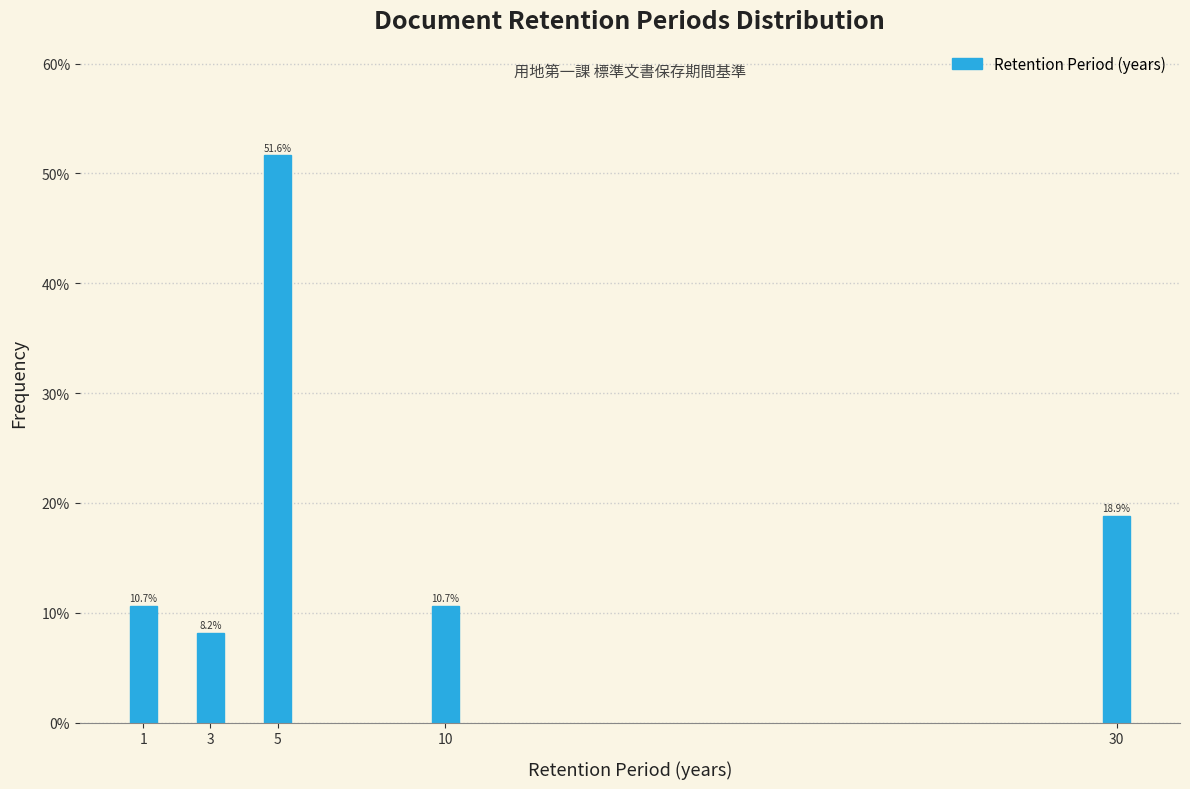

Reading right to left, extract all data points from this chart.

18.9	10.7	51.6	8.2	10.7